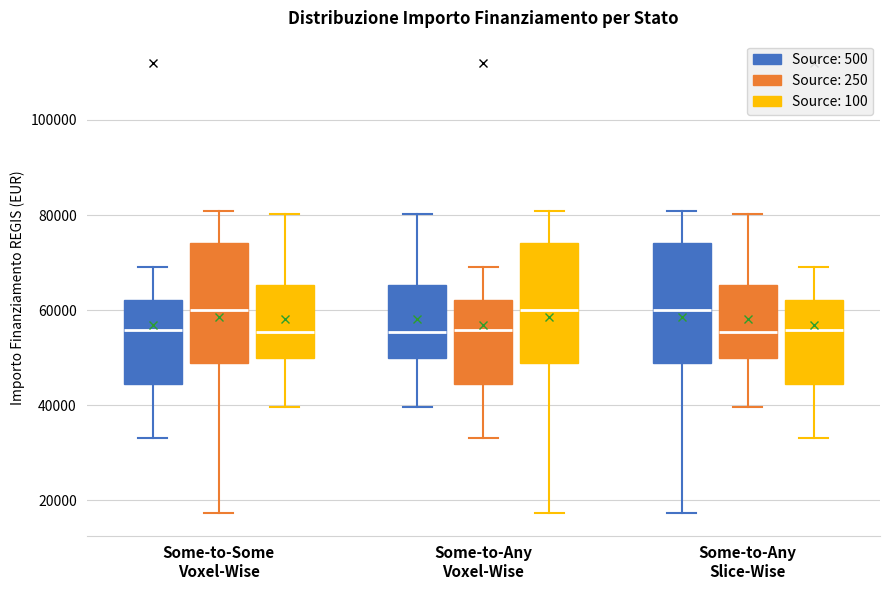

Reading left to right, transcribe this box plot: for each box, give where its median line is, the range the box spans, and where its two whiskers end, as read against the y-axis. The values are not printed on the chart, so give them approximately, as read against the axis.

Some-to-Some Voxel-Wise (Source: 500): median 56000, box 44000 to 62000, whiskers 32000 to 70000
Some-to-Some Voxel-Wise (Source: 250): median 60000, box 48000 to 74000, whiskers 18000 to 80000
Some-to-Some Voxel-Wise (Source: 100): median 56000, box 50000 to 66000, whiskers 40000 to 80000
Some-to-Any Voxel-Wise (Source: 500): median 56000, box 50000 to 66000, whiskers 40000 to 80000
Some-to-Any Voxel-Wise (Source: 250): median 56000, box 44000 to 62000, whiskers 32000 to 70000
Some-to-Any Voxel-Wise (Source: 100): median 60000, box 48000 to 74000, whiskers 18000 to 80000
Some-to-Any Slice-Wise (Source: 500): median 60000, box 48000 to 74000, whiskers 18000 to 80000
Some-to-Any Slice-Wise (Source: 250): median 56000, box 50000 to 66000, whiskers 40000 to 80000
Some-to-Any Slice-Wise (Source: 100): median 56000, box 44000 to 62000, whiskers 32000 to 70000